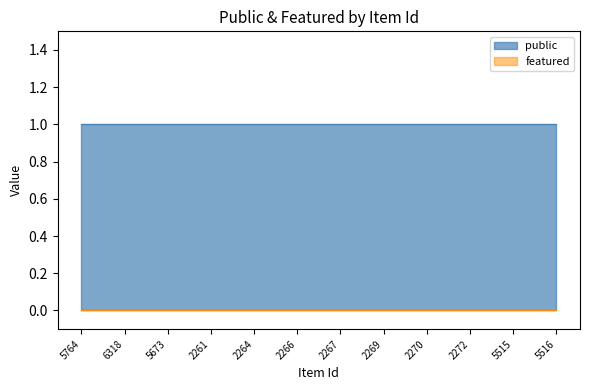

How many data points does each series have?

12